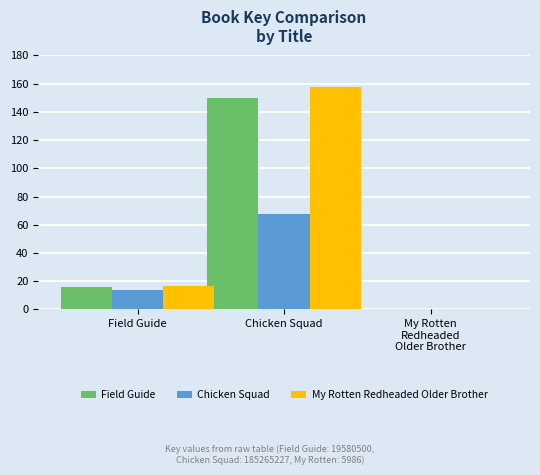

At which category is the sum across all series the highest?

Chicken Squad